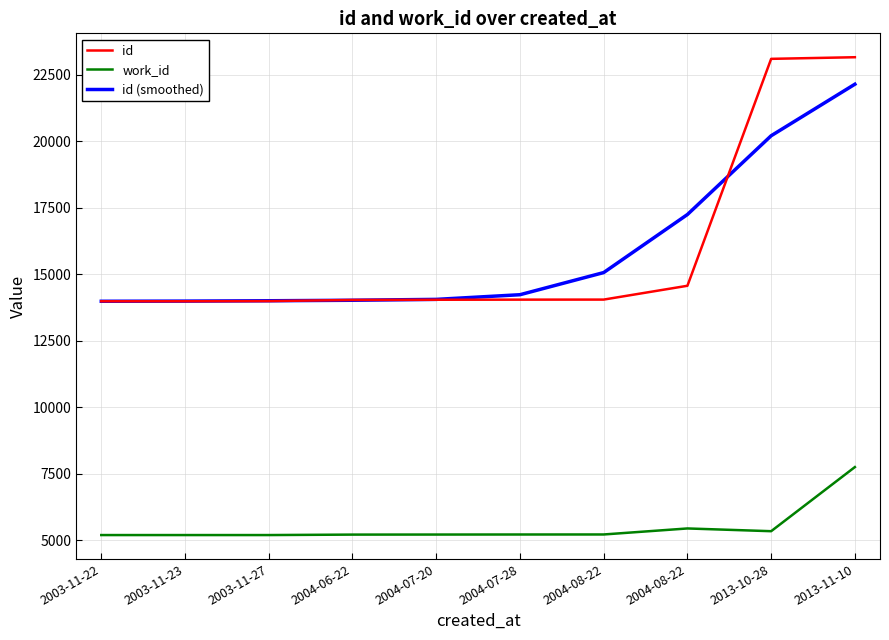

True or false: work_id and id (smoothed) intersect in this chart.

False